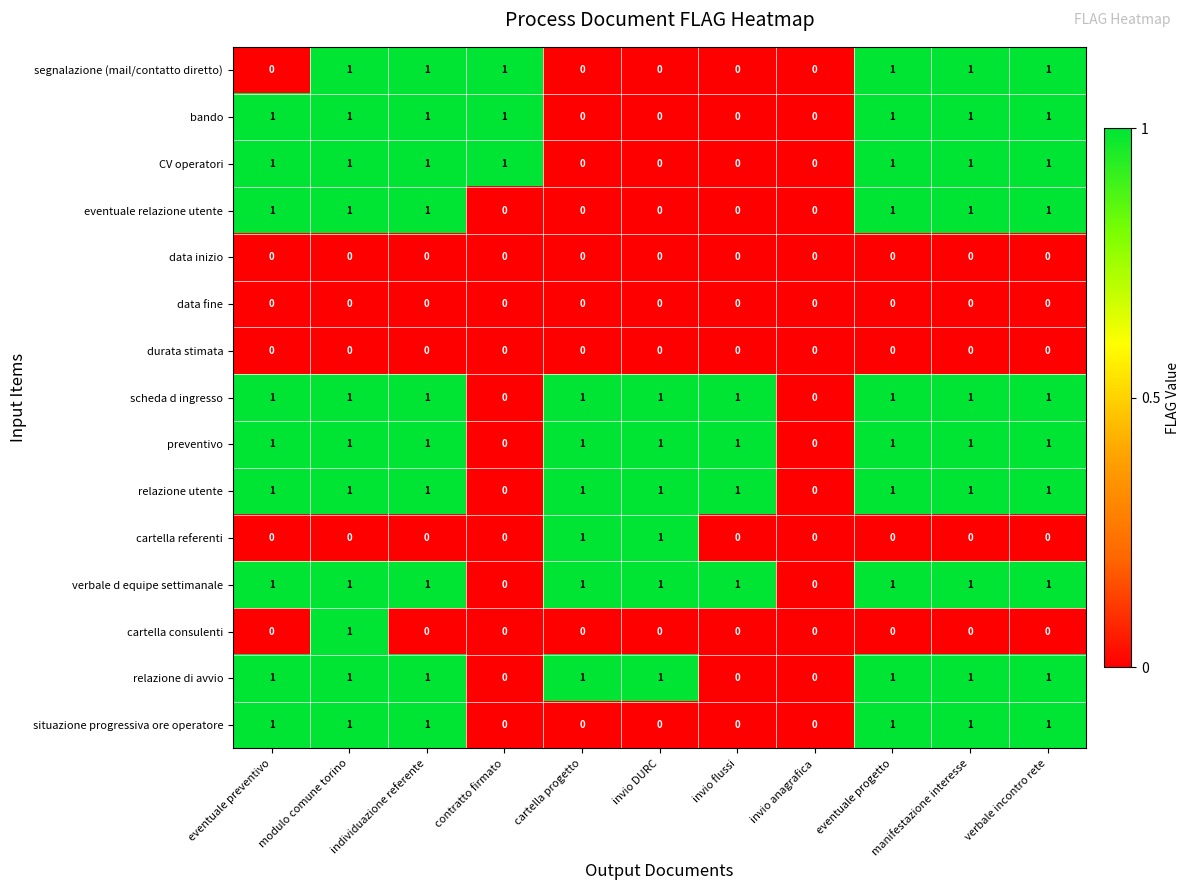

At which category is the sum across all series the highest?

modulo comune torino